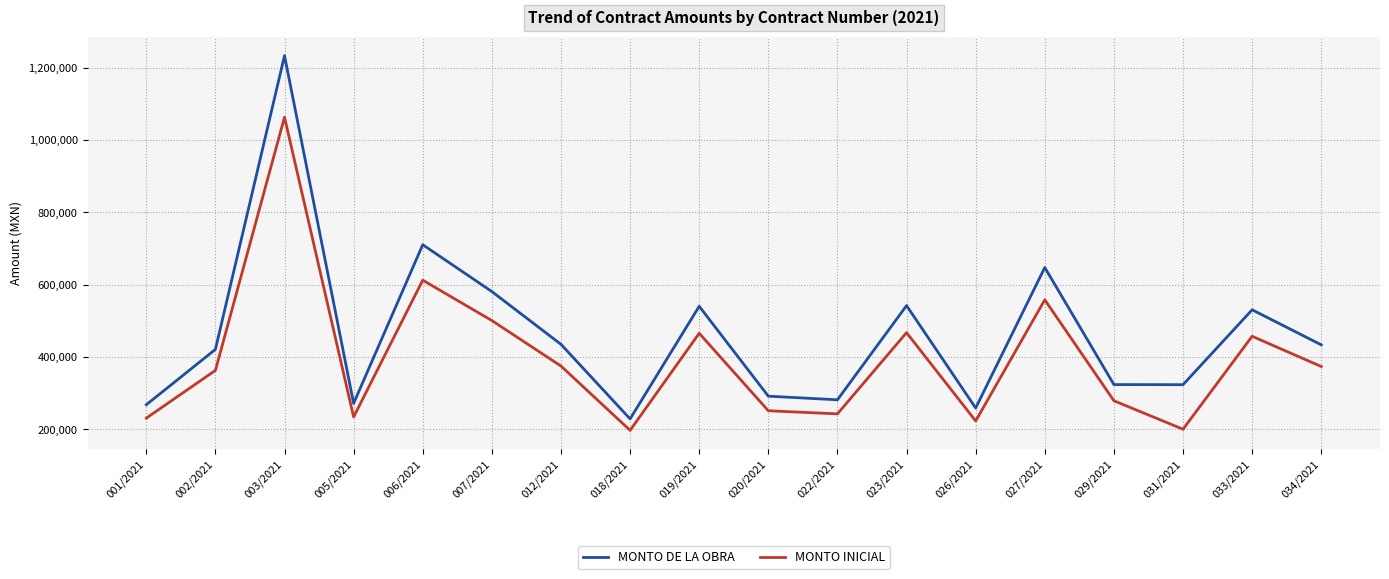

Between 012/2021 and 023/2021, which series saw the biggest shift?

MONTO DE LA OBRA